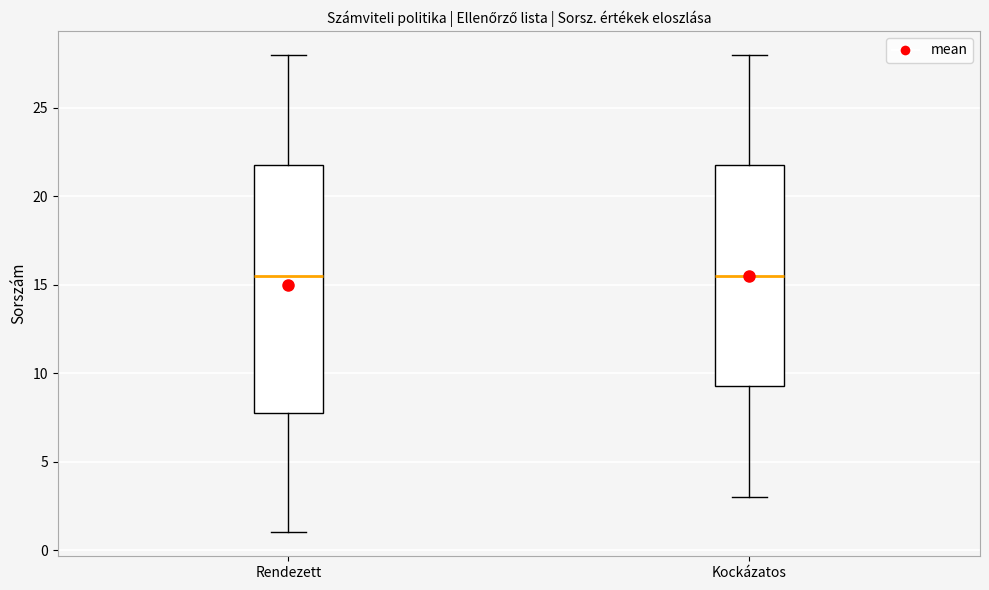

Where does the upper whisker of the box for Rendezett end on the y-axis? The values are not printed on the chart, so give them approximately, as read against the axis.

28.0